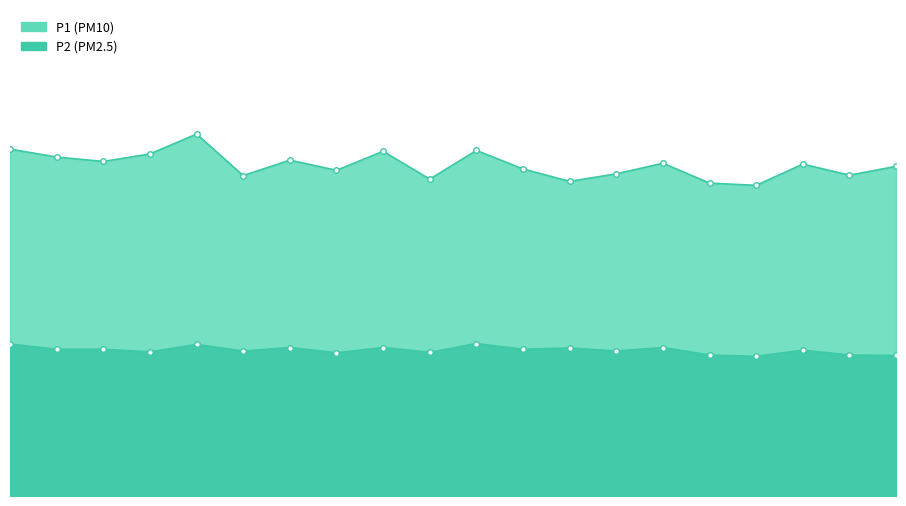

List the labels in order of P2 value, largest first.

05:00, 00:00, 02:00, 03:00, 04:00, 07:00, 06:00, 00:30, 01:00, 05:30, 08:30, 02:30, 06:30, 01:30, 04:30, 03:30, 07:30, 09:00, 09:30, 08:00